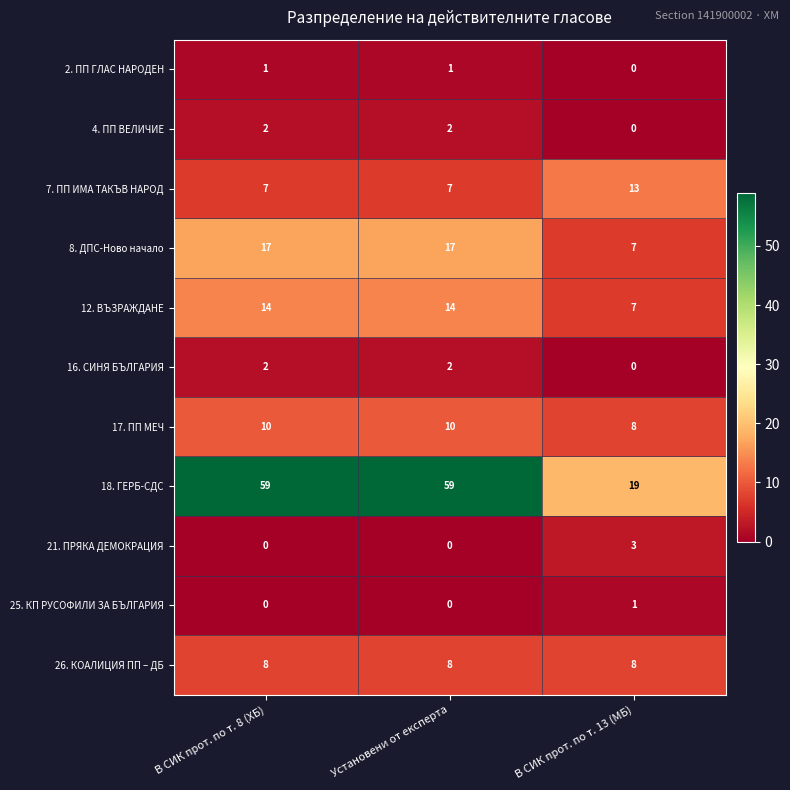

What is the maximum value for 26. КОАЛИЦИЯ ПП – ДБ?

8